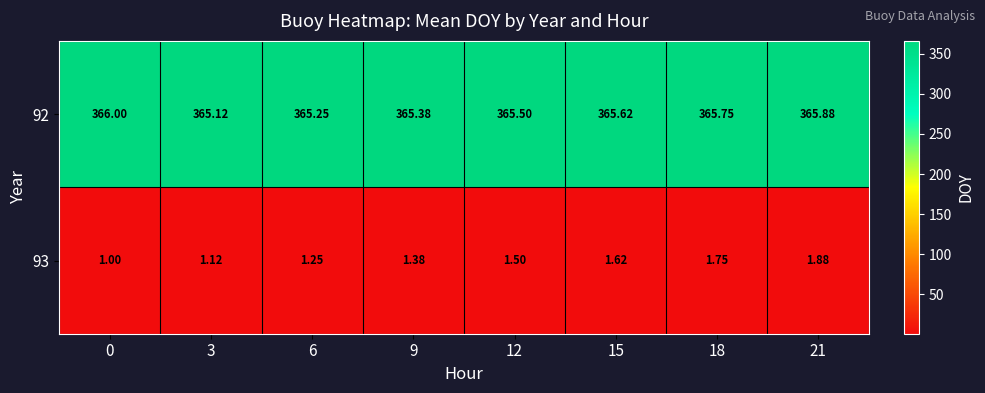

Is the value of 93 at 9 greater than the value of 92 at 3?

No